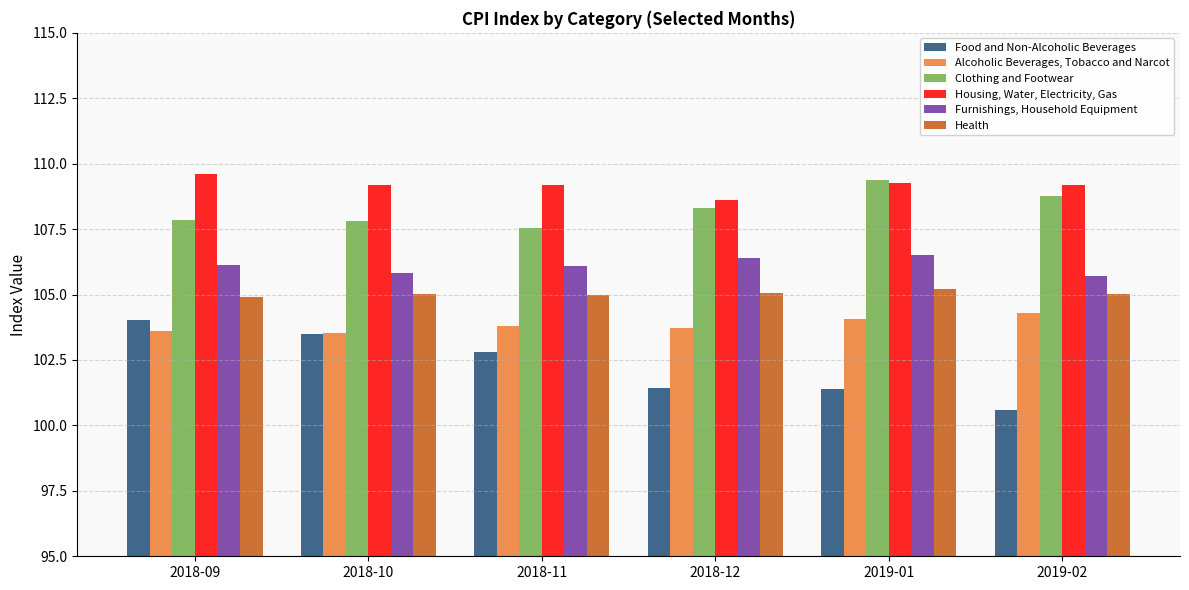

At which category does the chart reach its minimum across all series?

2019-02